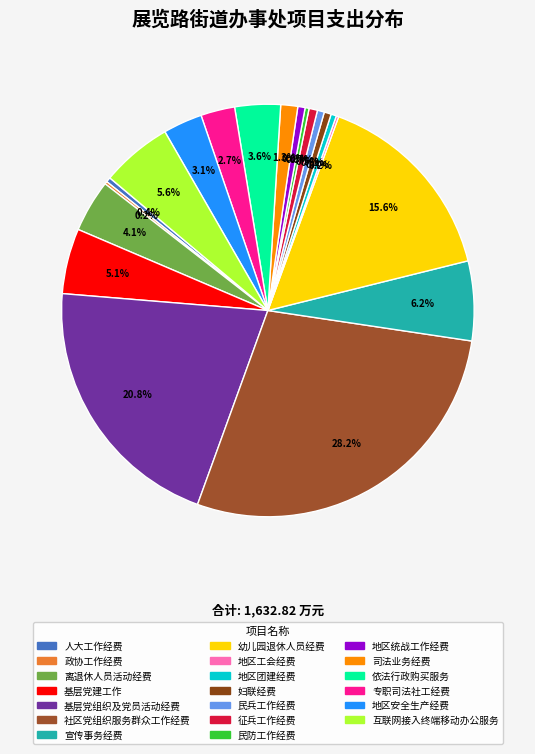

To the nearest percent, what percentage of the pie is 专职司法社工经费?

3%